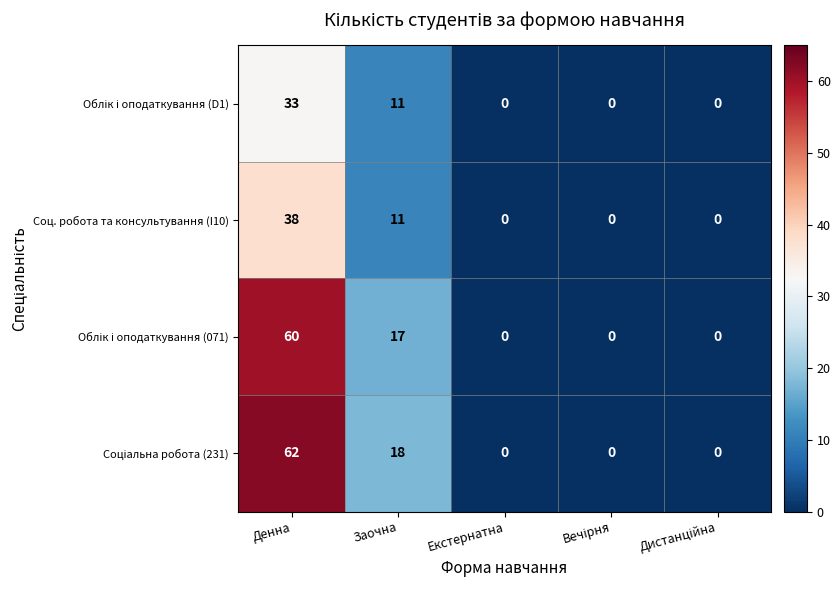

The Соц. робота та консультування (I10) series shows 11 at Заочна. True or false?

True